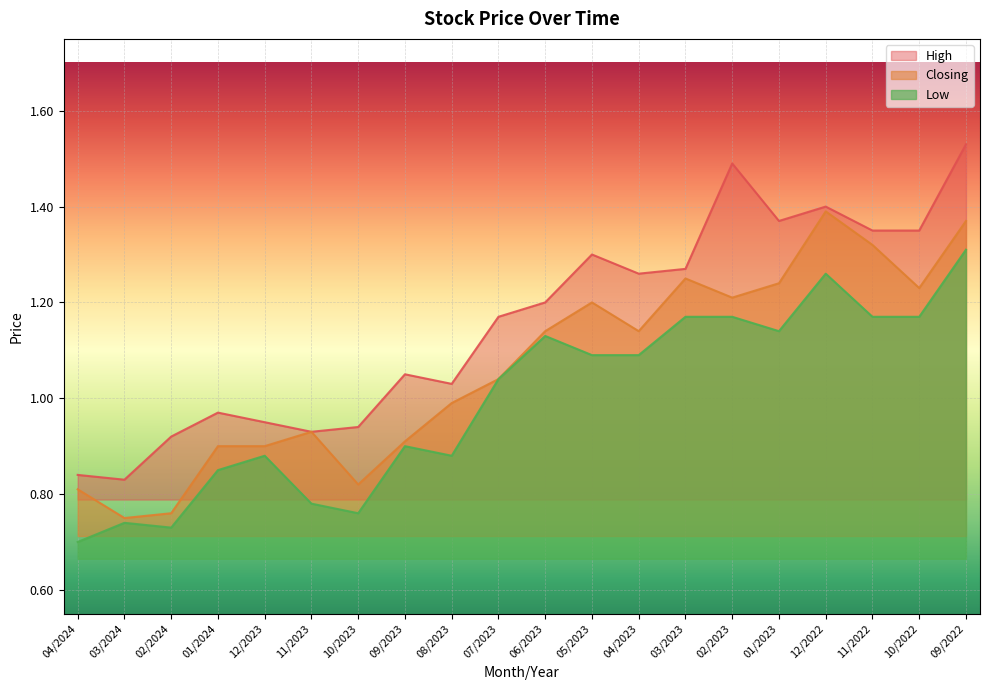

True or false: Closing and High cross at least once.

False